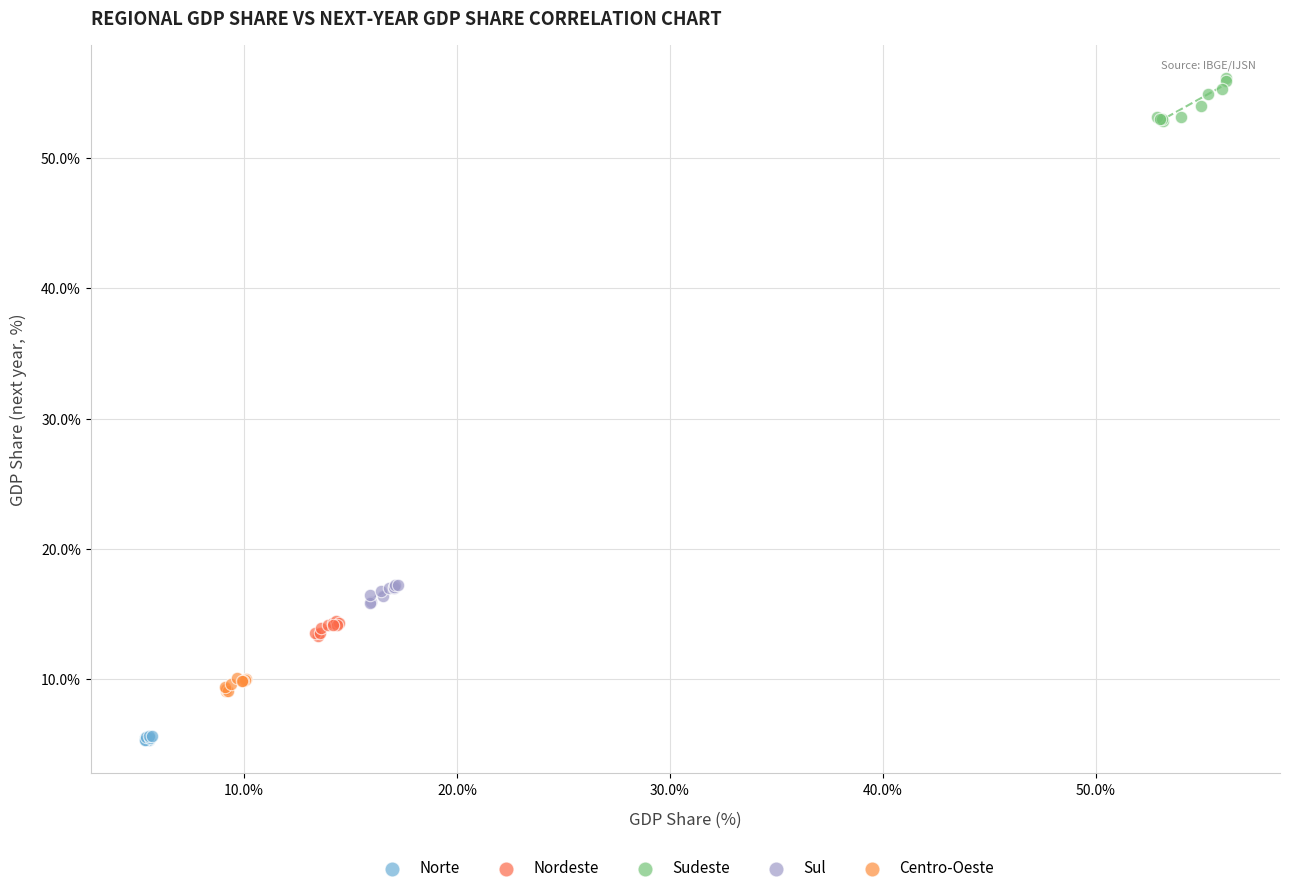

Which series reaches the maximum Y coordinate?

Sudeste